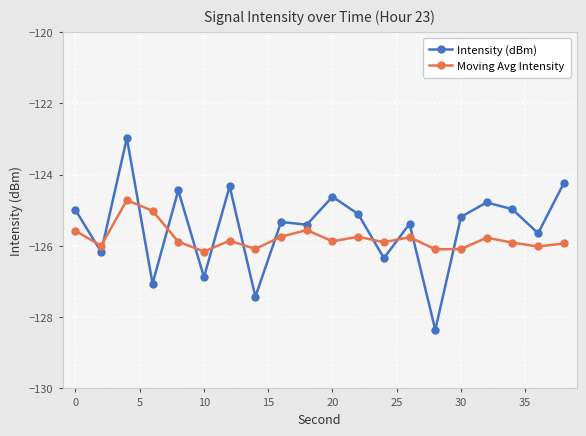

What is the value of the Moving Avg Intensity point at the 19th from the left?

-126.0